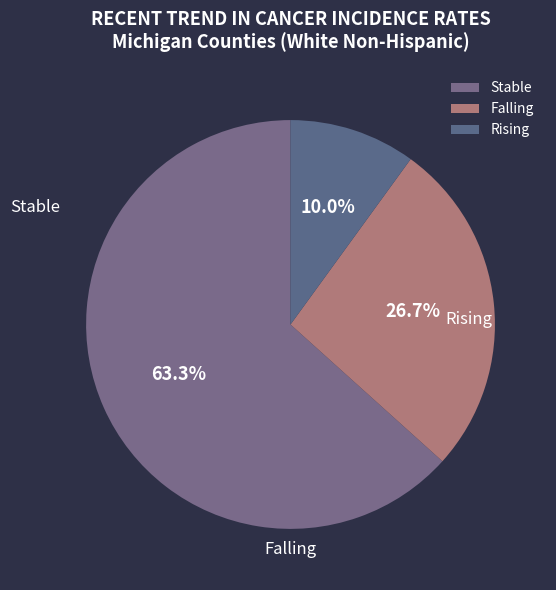

How many segments does this pie chart have?

3